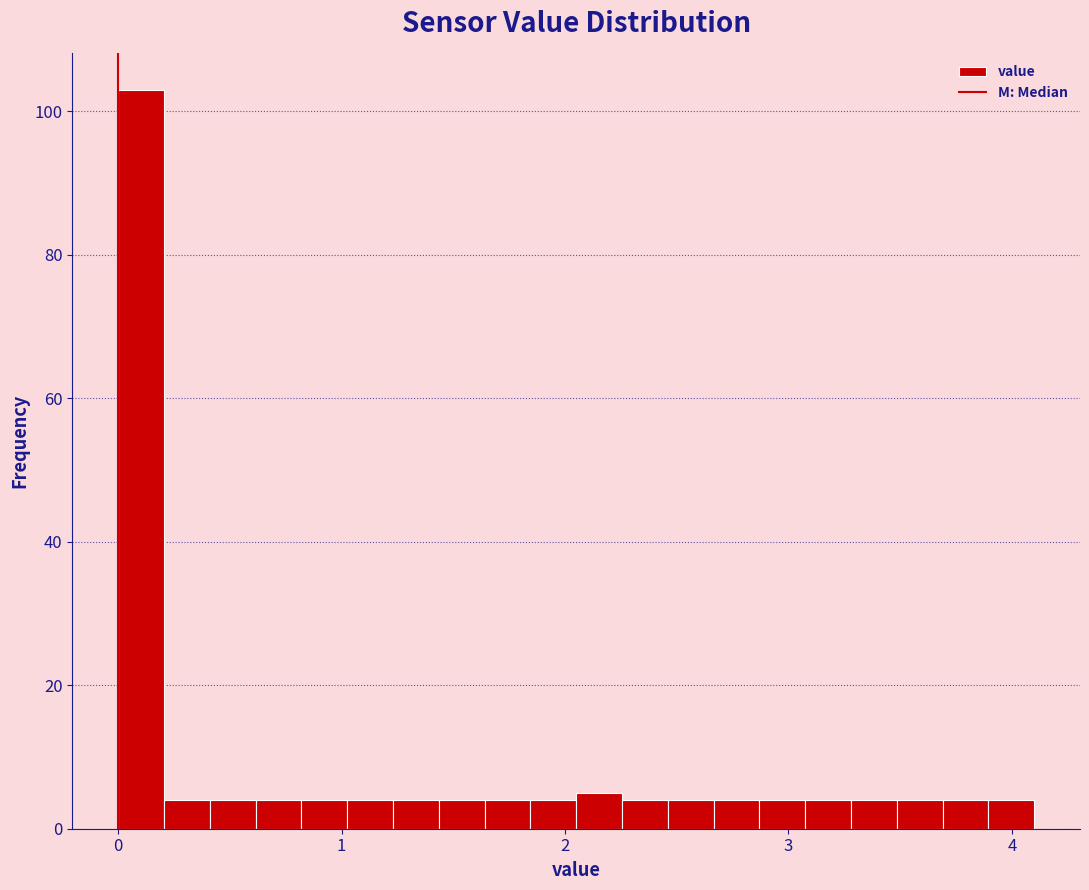

Around what value on the x-axis is the tallest bar? Give the approximate position of its centre, as read against the axis.

0.1